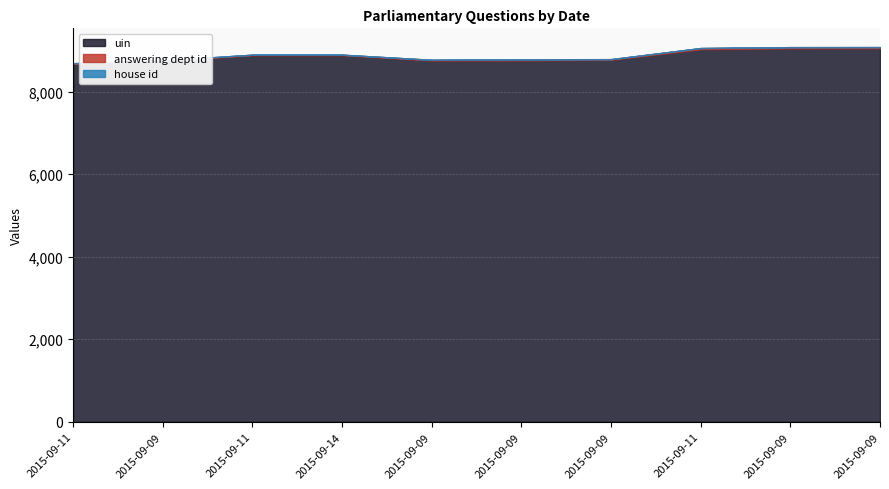

The uin series shows 14915 at 2015-09-11. True or false?

False